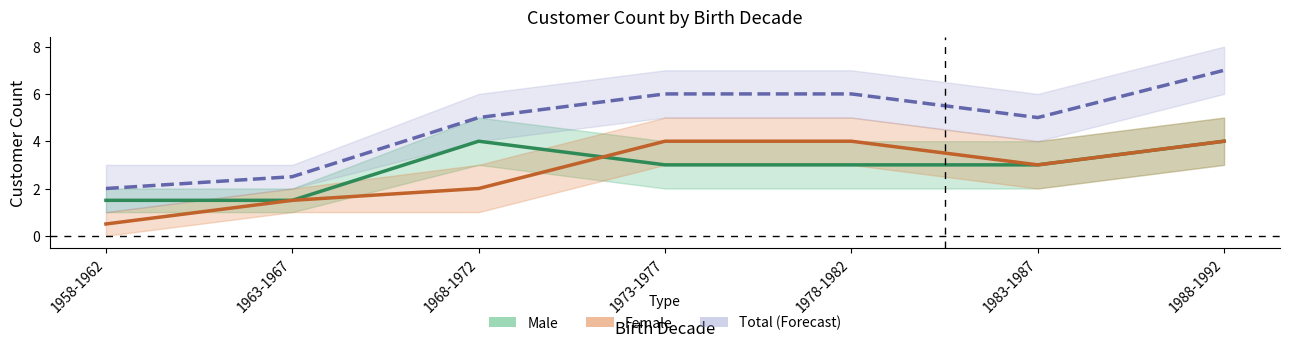

Reading left to right, list all the values displayed in this chart.

Male mid: 1.5	1.5	4.0	3.0	3.0	3.0	4.0
Female mid: 0.5	1.5	2.0	4.0	4.0	3.0	4.0
Total mid: 2.0	2.5	5.0	6.0	6.0	5.0	7.0